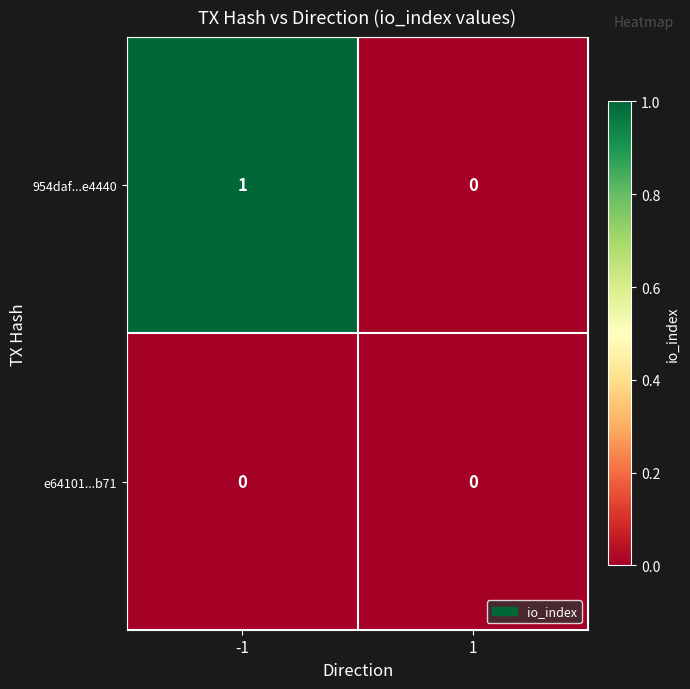

What is the spread (max minus min) of values at -1?

1